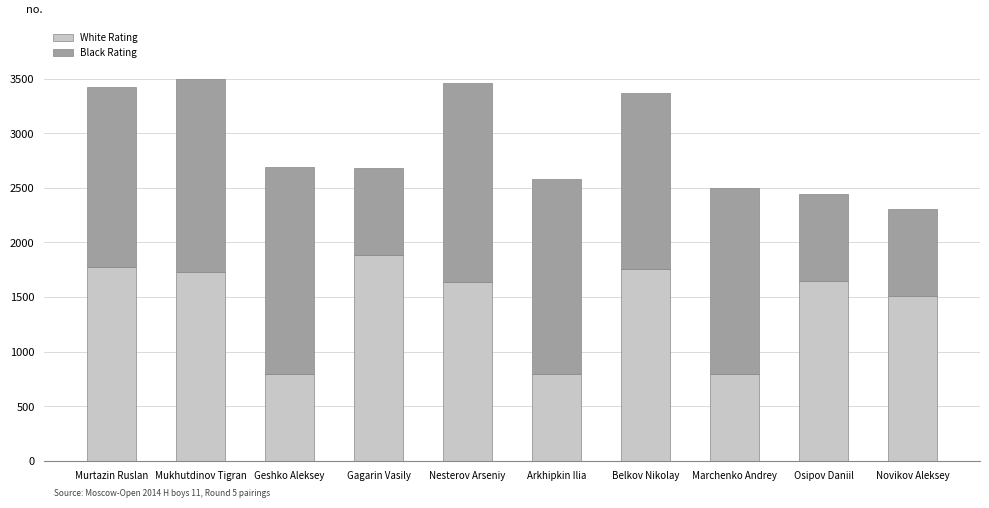

True or false: White Rating has a value of 809 at Nesterov Arseniy.

False